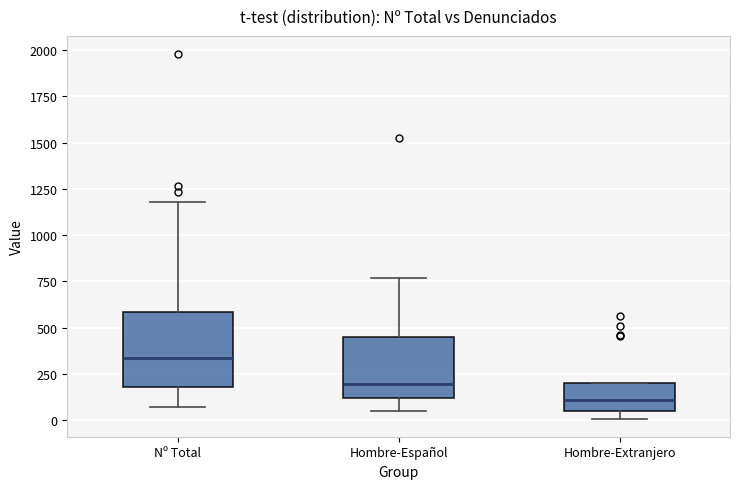

Which box has the lowest median line?

Hombre-Extranjero